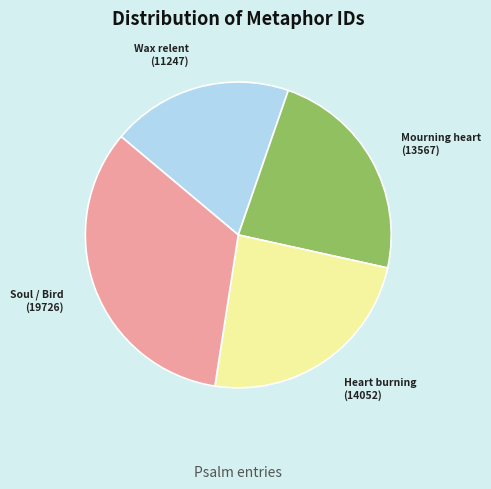

Is there any slice that represents more than half of the pie?

No